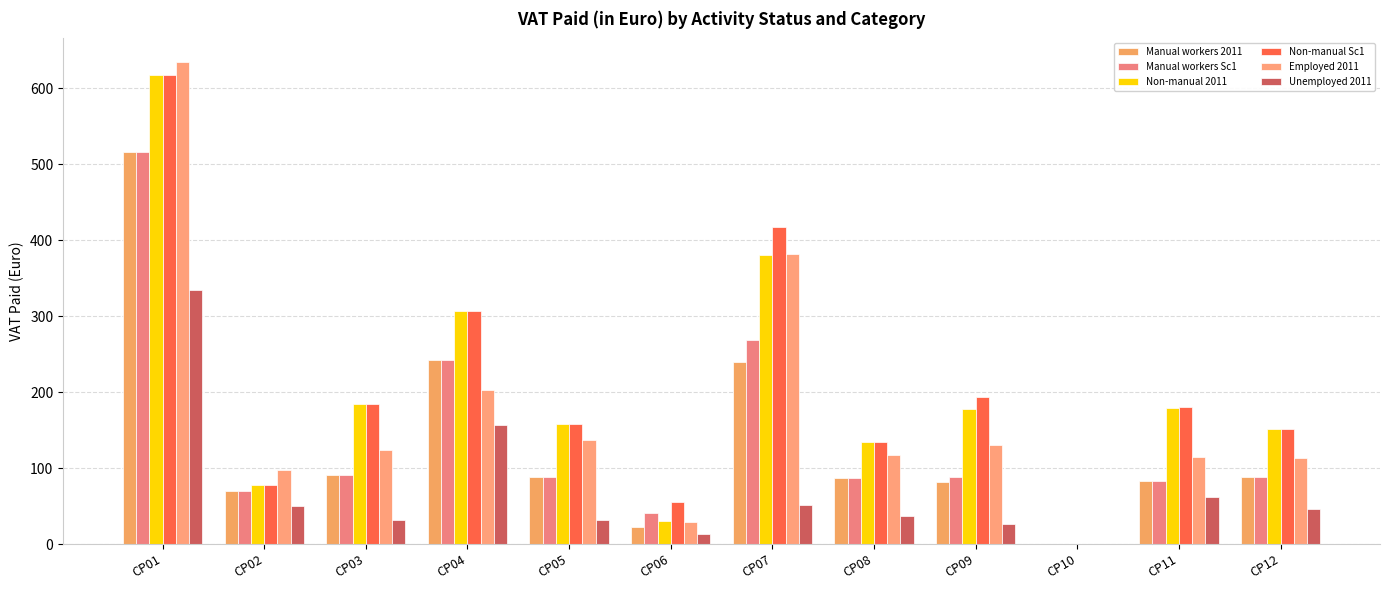

Are the bars horizontal?

No